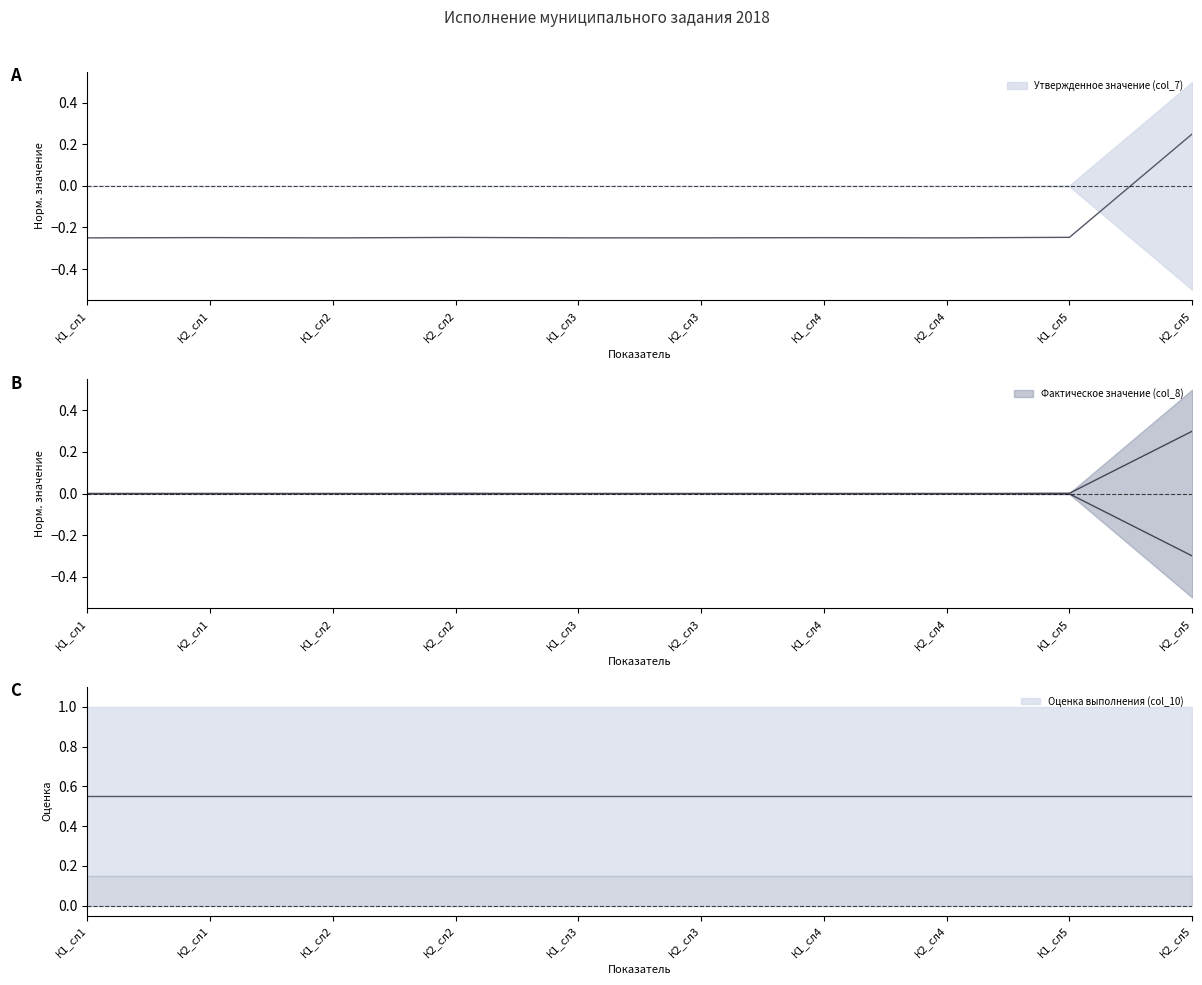

True or false: Утвержденное значение (col_7) has more than 0 interior local peaks.

True